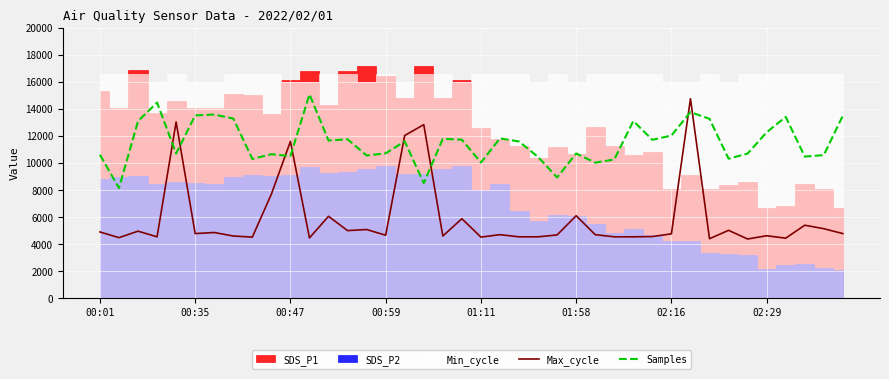

How many intersections are there between Samples and Max_cycle?

8